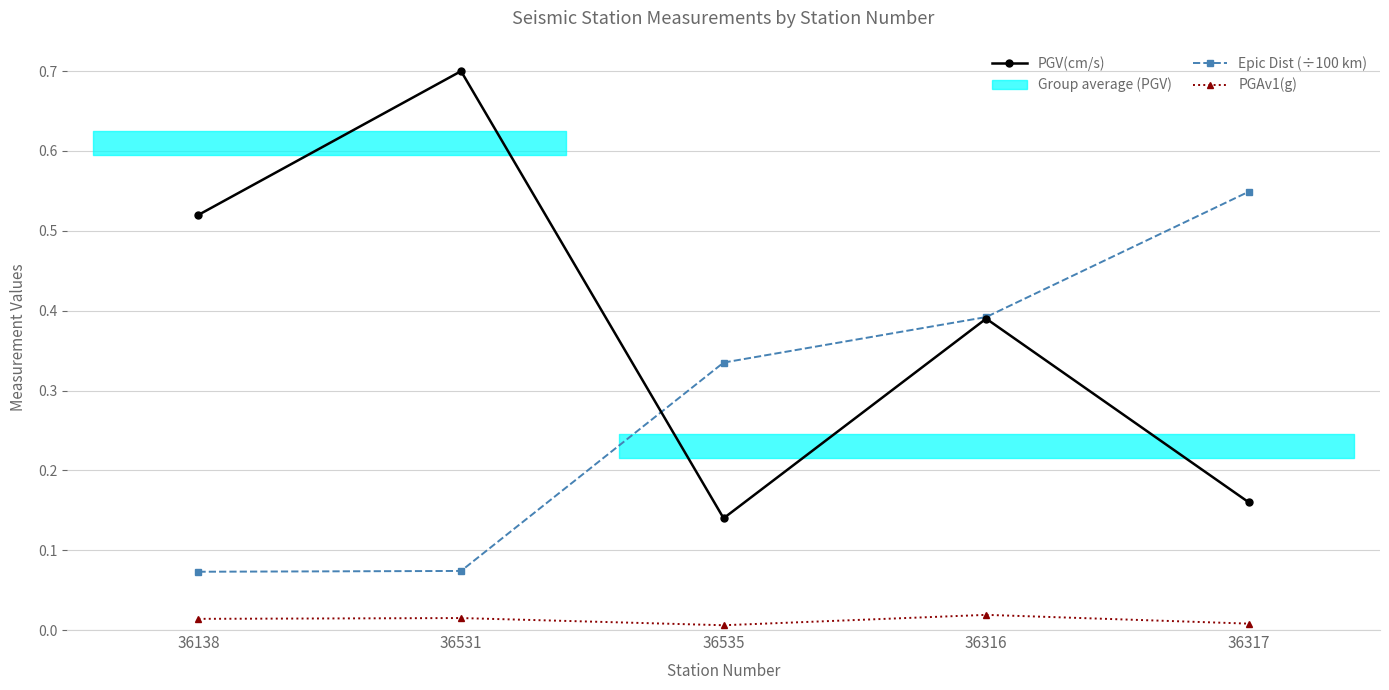

What is the difference between the maximum and minimum values in the PGV(cm/s) series?

0.6